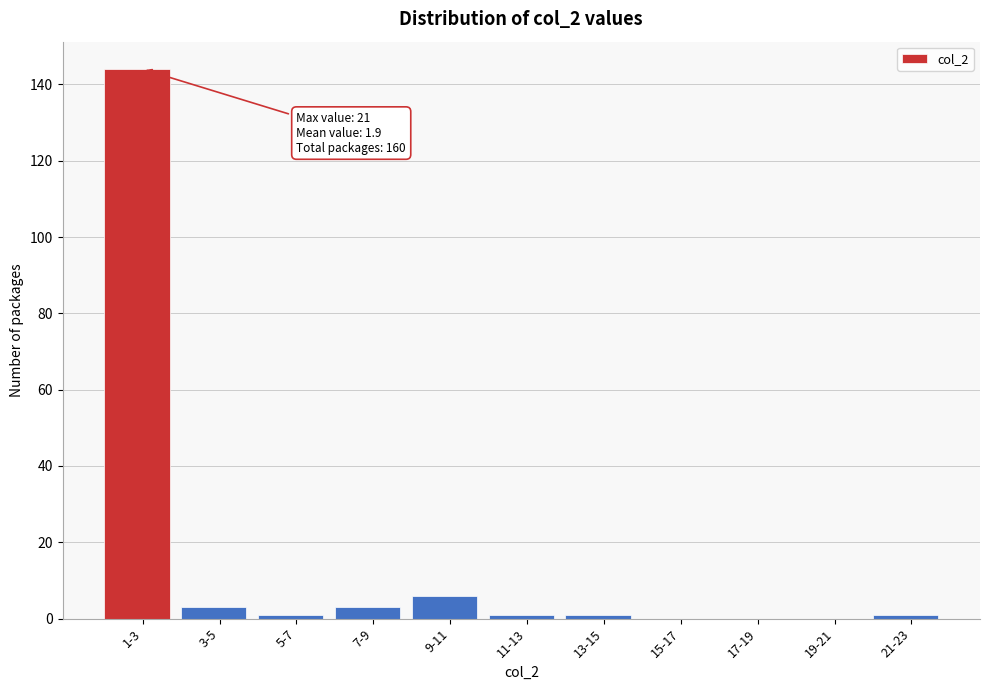

Reading left to right, extract all data points from this chart.

1-3=144	3-5=3	5-7=1	7-9=3	9-11=6	11-13=1	13-15=1	15-17=0	17-19=0	19-21=0	21-23=1